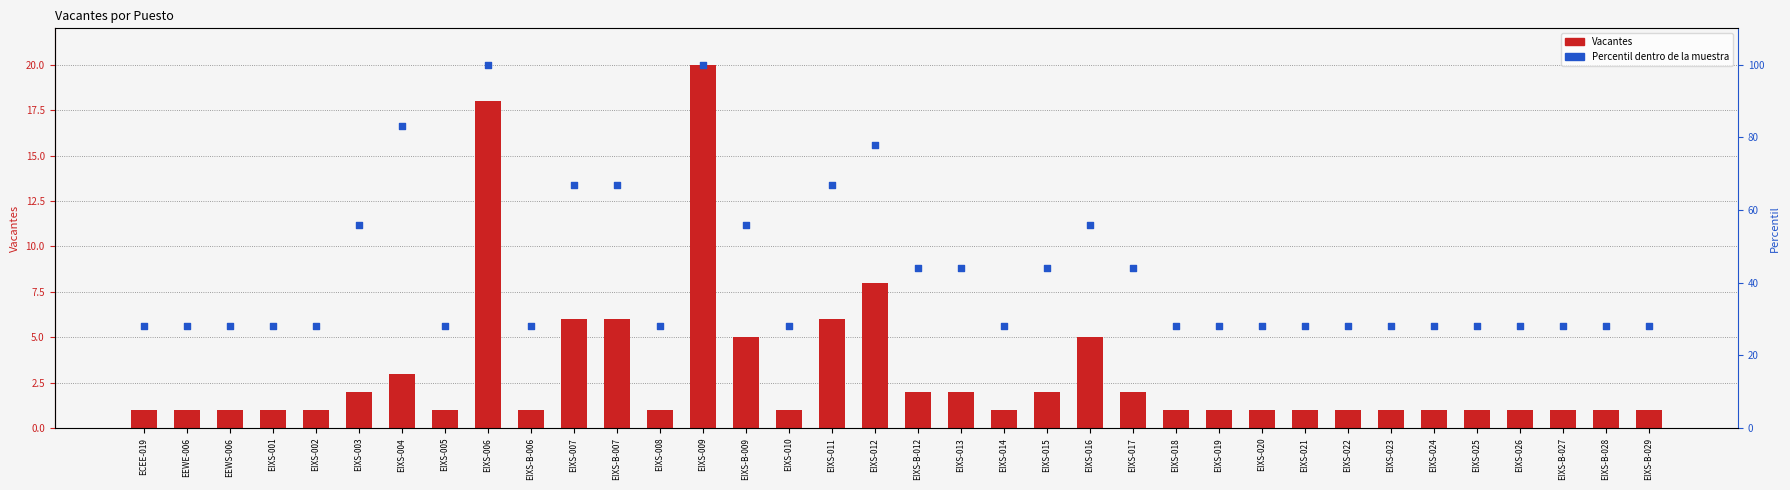

At which category is the sum across all series the highest?

EIXS-009